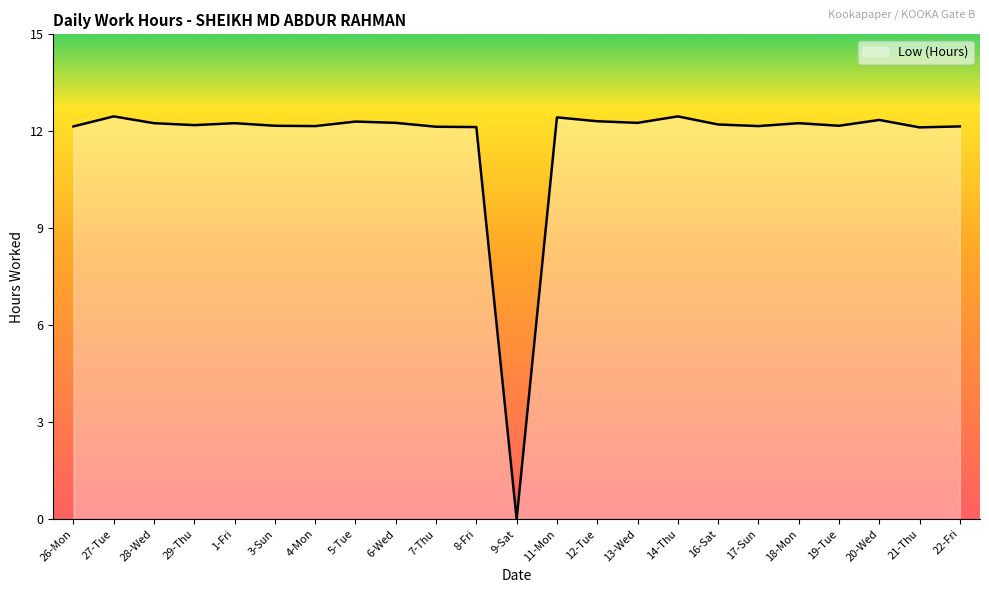

What position from the left is 29-Thu?

4